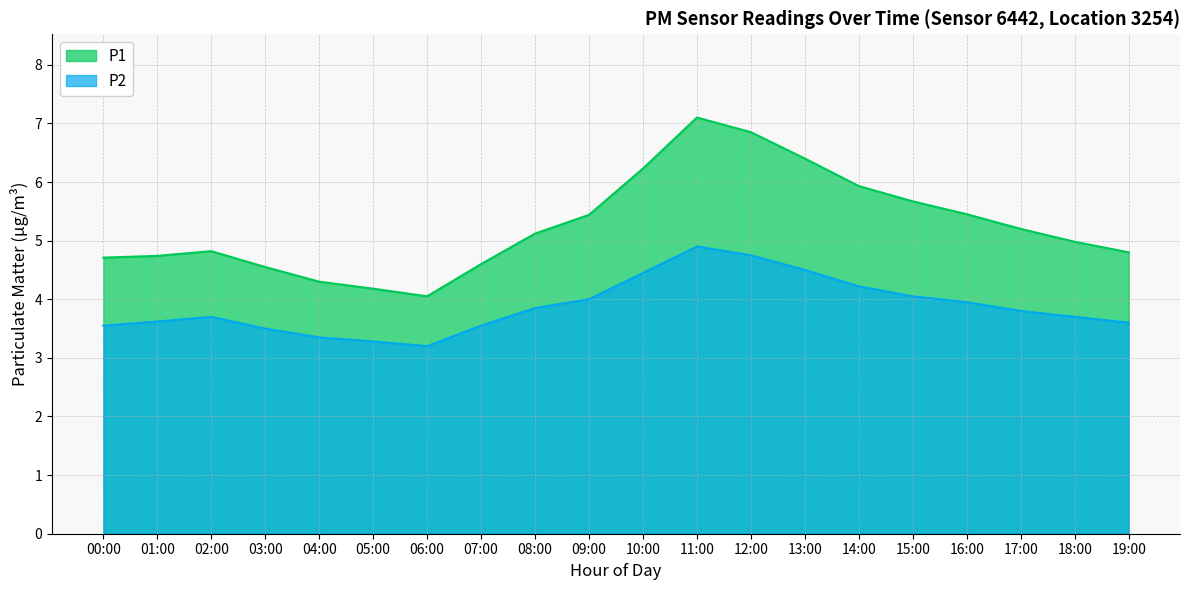

True or false: P2 has more than 2 interior local peaks.

False